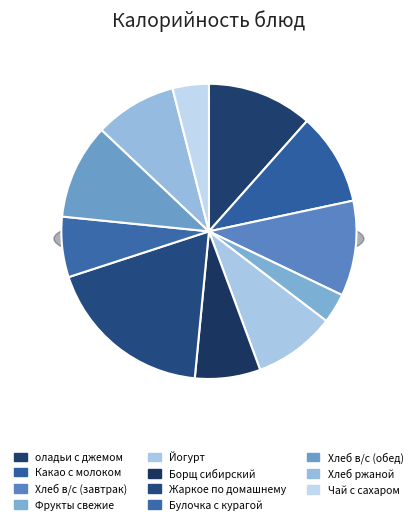

How many slices are in this pie chart?

11